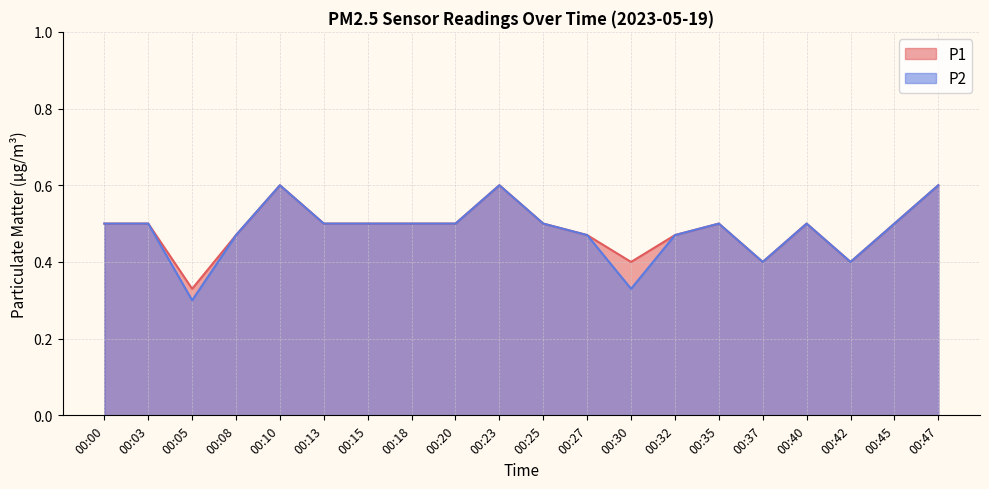

How many categories are shown in the chart?

20